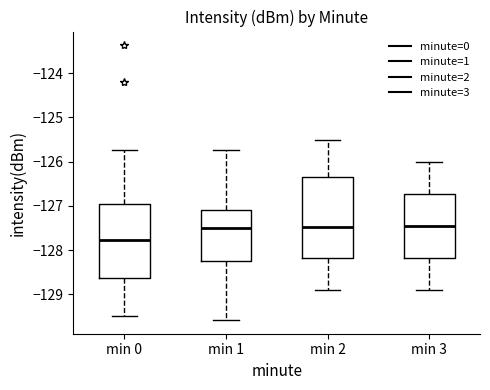

Reading left to right, transcribe this box plot: for each box, give where its median line is, the range the box spans, and where its two whiskers end, as read against the y-axis. The values are not printed on the chart, so give them approximately, as read against the axis.

min 0: median -127.8, box -128.6 to -127.0, whiskers -129.5 to -125.7
min 1: median -127.5, box -128.2 to -127.1, whiskers -129.6 to -125.7
min 2: median -127.5, box -128.2 to -126.3, whiskers -128.9 to -125.5
min 3: median -127.4, box -128.2 to -126.7, whiskers -128.9 to -126.0